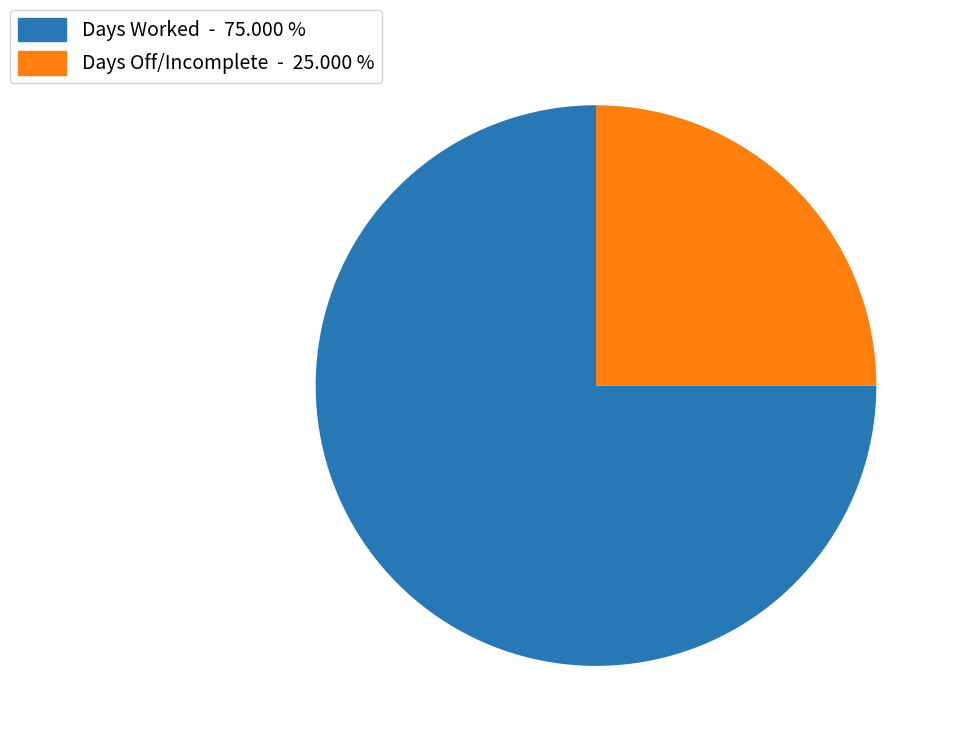

Approximately how many times larger is the value at Days Worked - 75.000 % compared to Days Off/Incomplete - 25.000 %?

3.0